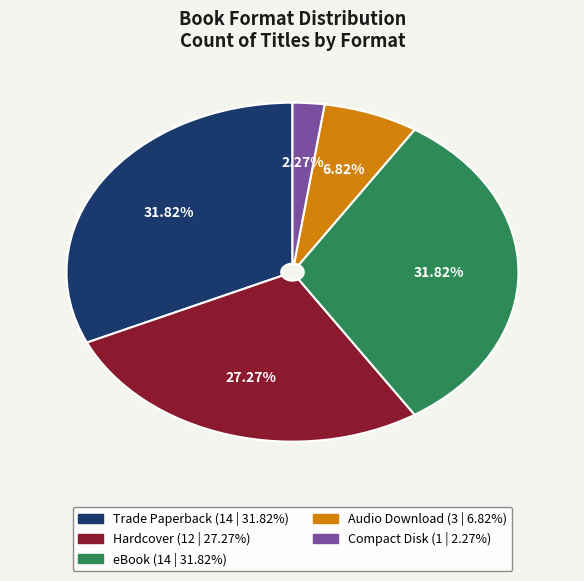

Which category has the smallest portion of the pie?

Compact Disk